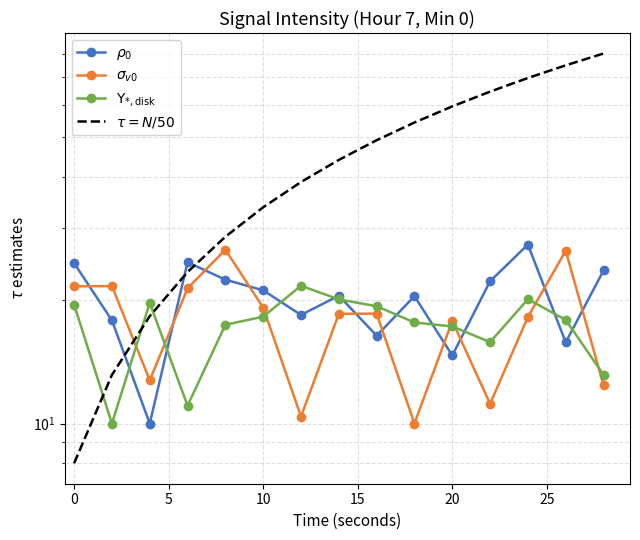

Reading right to left, what are all the values shown in this chart?

$\rho_0$: 23.6	15.8	27.3	22.2	14.7	20.5	16.4	20.5	18.4	21.1	22.4	24.8	10.0	17.9	24.6
$\sigma_{v0}$: 12.4	26.4	18.2	11.2	17.8	10.0	18.5	18.5	10.4	19.2	26.6	21.4	12.7	21.7	21.6
$\Upsilon_{*,\rm disk}$: 13.1	17.9	20.1	15.8	17.3	17.6	19.3	20.1	21.7	18.2	17.4	11.1	19.7	10.0	19.5
$\tau = N/50$: 80.0	74.9	69.7	64.6	59.4	54.3	49.1	44.0	38.9	33.7	28.6	23.4	18.3	13.1	8.0